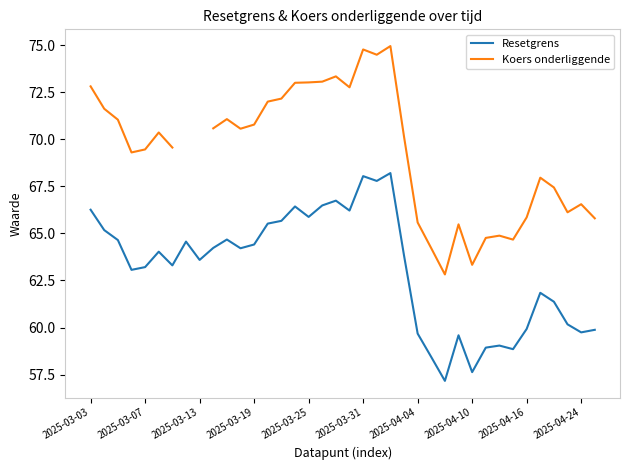

What is the maximum value for Resetgrens?

68.2